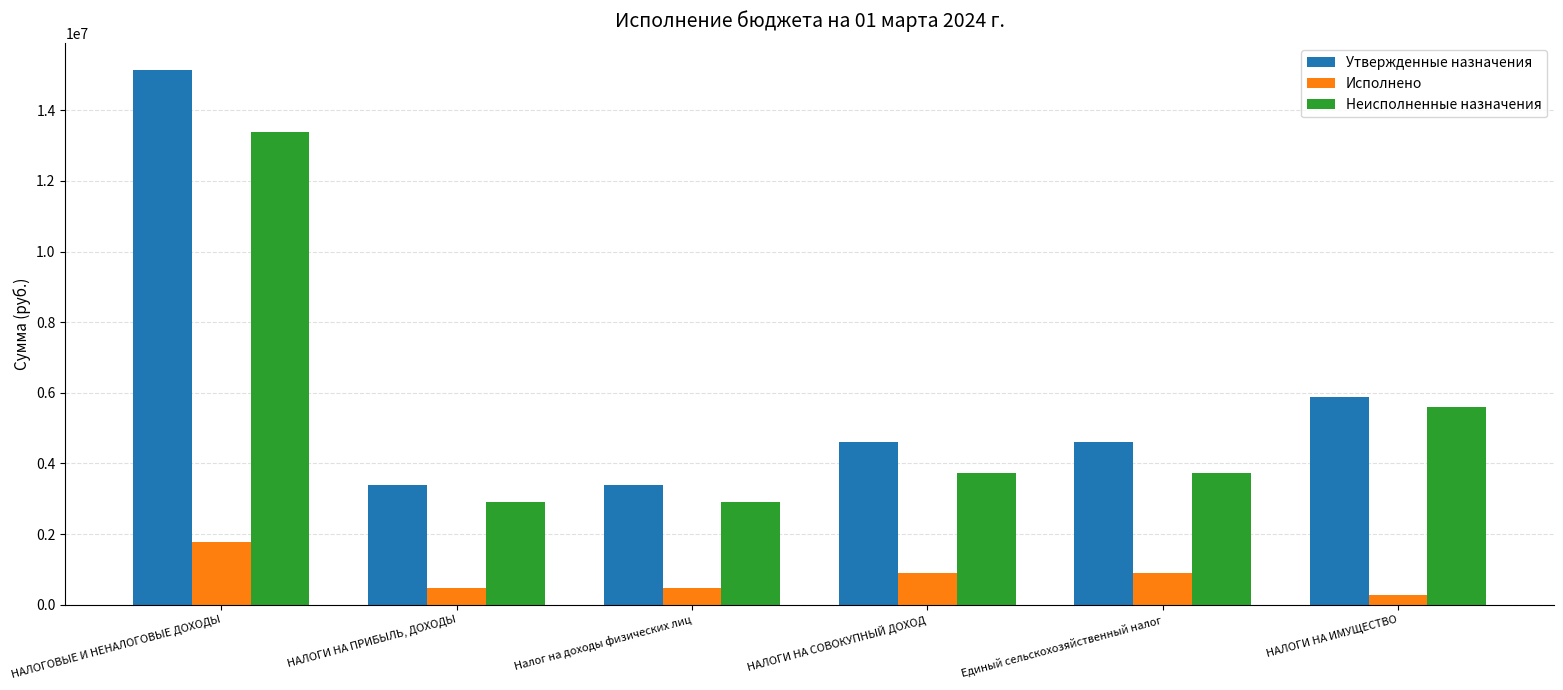

The value of Исполнено at НАЛОГОВЫЕ И НЕНАЛОГОВЫЕ ДОХОДЫ is 1762430.4. True or false?

True